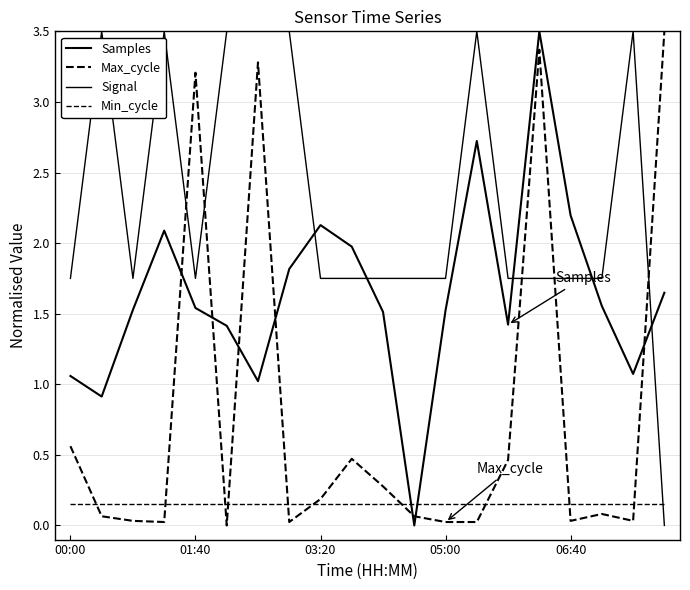

Reading left to right, list all the values displayed in this chart.

Samples: 1.1	0.9	1.5	2.1	1.5	1.4	1.0	1.8	2.1	2.0	1.5	0.0	1.5	2.7	1.4	3.5	2.2	1.6	1.1	1.6
Max_cycle: 0.6	0.1	0.0	0.0	3.2	0.0	3.3	0.0	0.2	0.5	0.3	0.1	0.0	0.0	0.5	3.4	0.0	0.1	0.0	3.5
Signal: 1.8	3.5	1.8	3.5	1.8	3.5	3.5	3.5	1.8	1.8	1.8	1.8	1.8	3.5	1.8	1.8	1.8	1.8	3.5	0.0
Min_cycle: 0.1	0.1	0.1	0.1	0.1	0.1	0.1	0.1	0.1	0.1	0.1	0.1	0.1	0.1	0.1	0.1	0.1	0.1	0.1	0.1